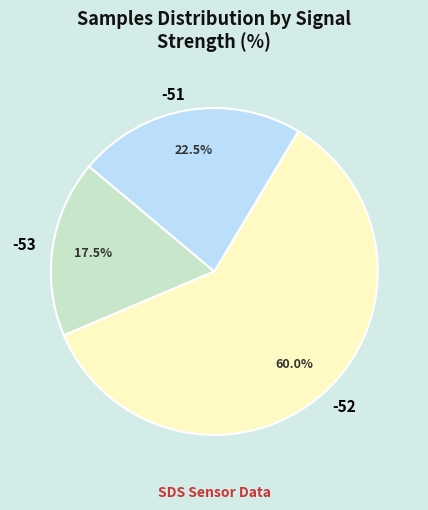

Which category has the smallest portion of the pie?

-53